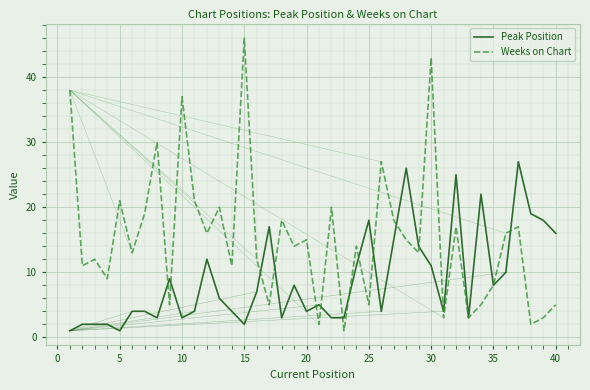

What is the sum of all Weeks on Chart values?

610